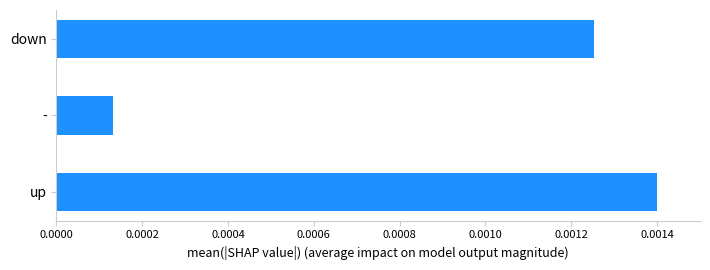

Which label corresponds to the smallest value in the chart?

-